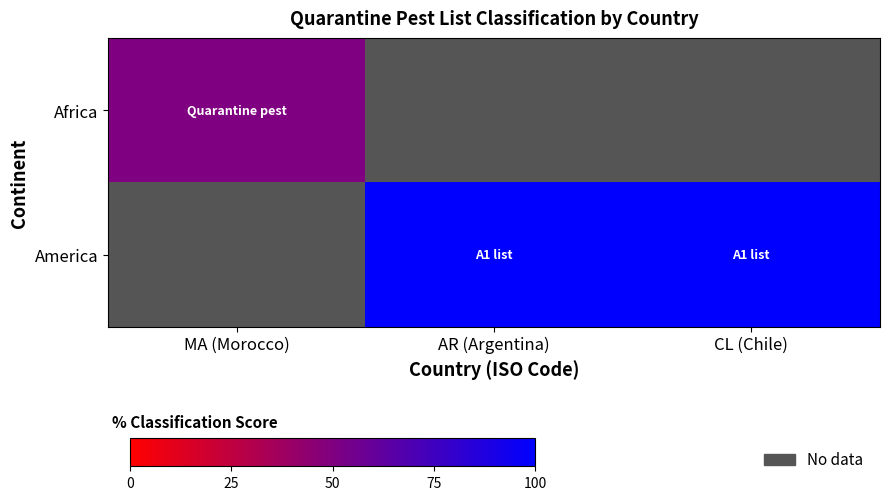

Count the number of data series in this chart.

2